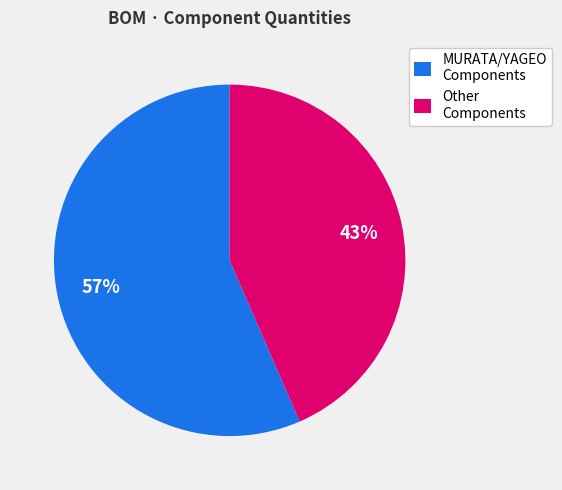

Approximately how many times larger is the value at Other Components compared to MURATA/YAGEO Components?

0.8